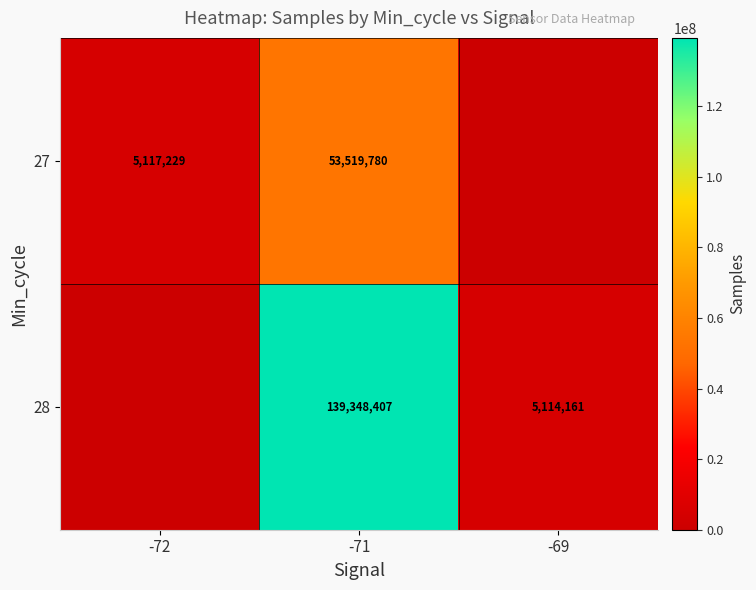

What is the difference between the highest and lowest values at -71?

85828627